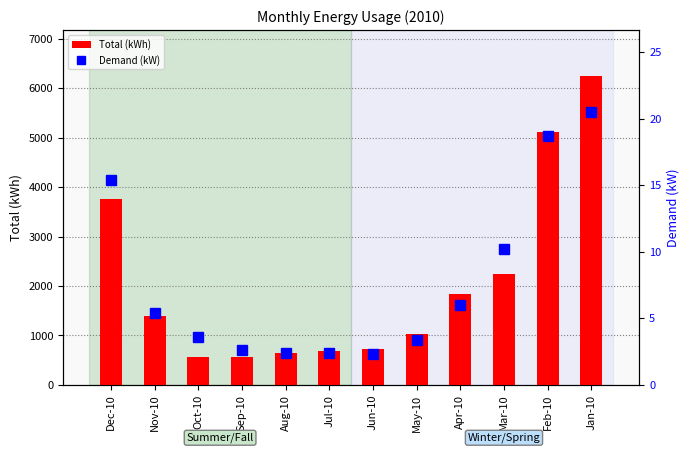

What is the label of the 3rd bar from the right?

Mar-10